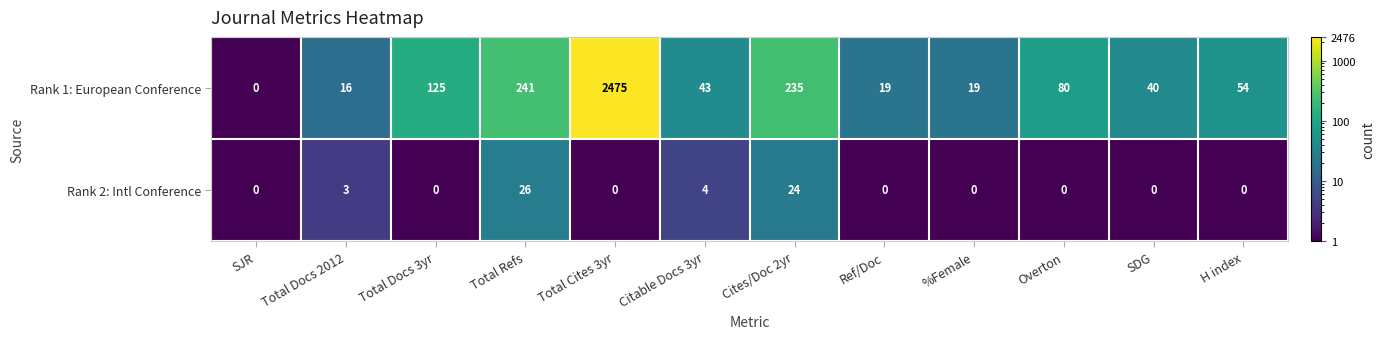

The Rank 1: European Conference series shows 19 at Ref/Doc. True or false?

True